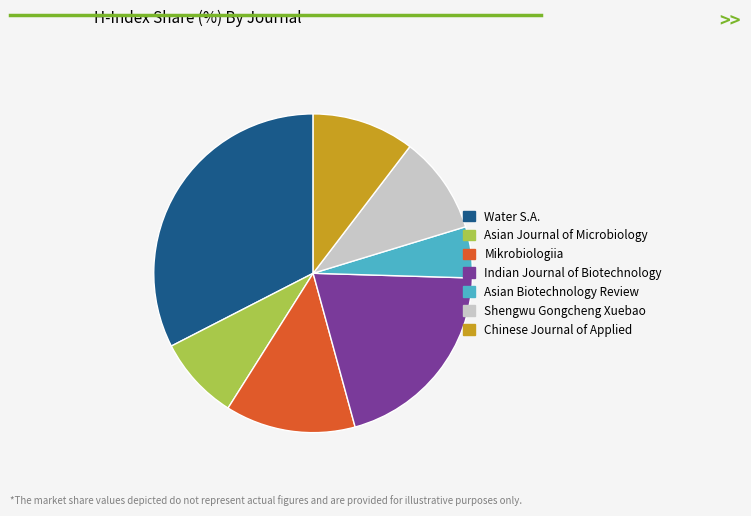

Is there any slice that represents more than half of the pie?

No